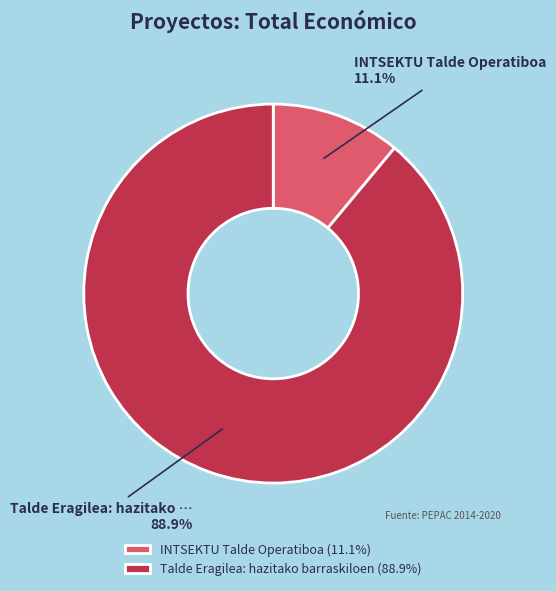

To the nearest percent, what is the combined percentage of INTSEKTU Talde Operatiboa and Talde Eragilea: hazitako barraskiloen?

100%